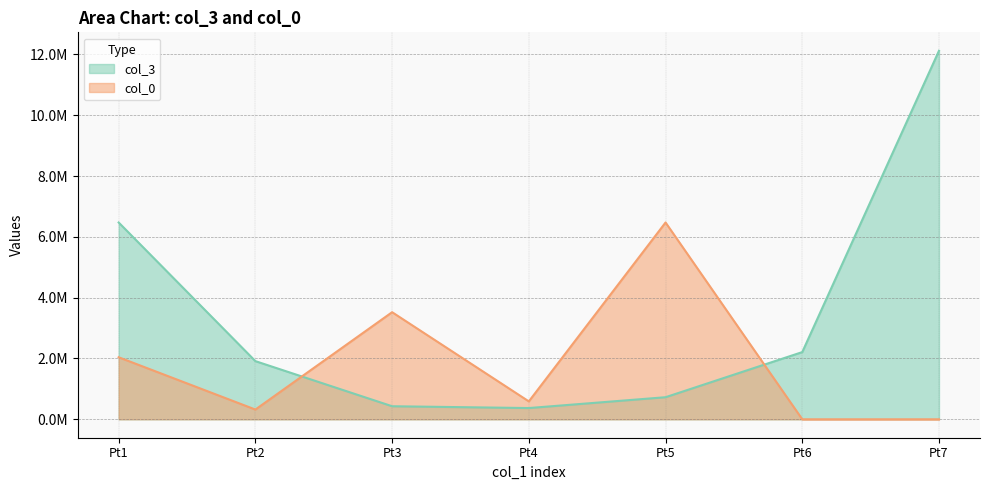

Where does the col_0 series first go above 588964?

Pt1